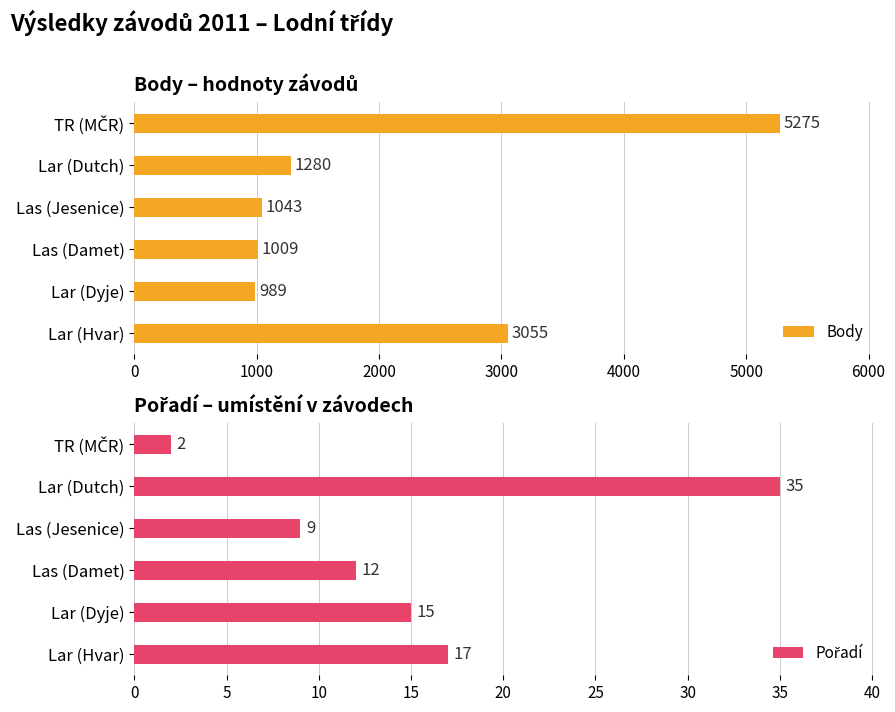

Rank the series by their average value, from highest to lowest.

Body, Pořadí